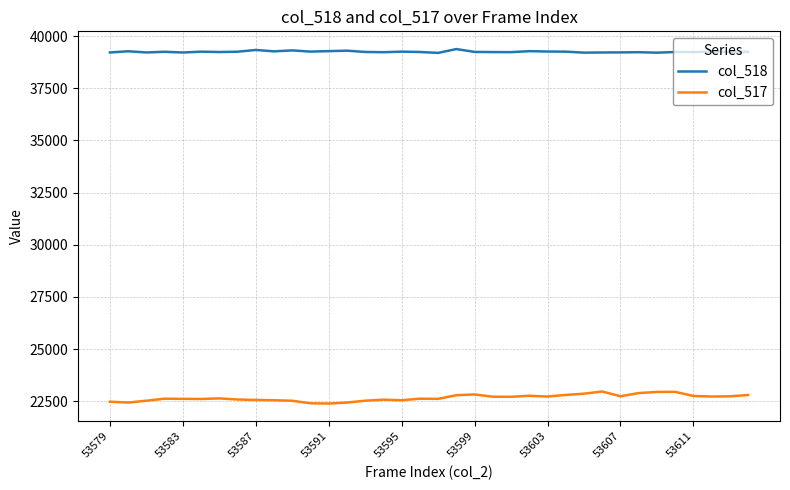

What is the smallest value displayed?

22388